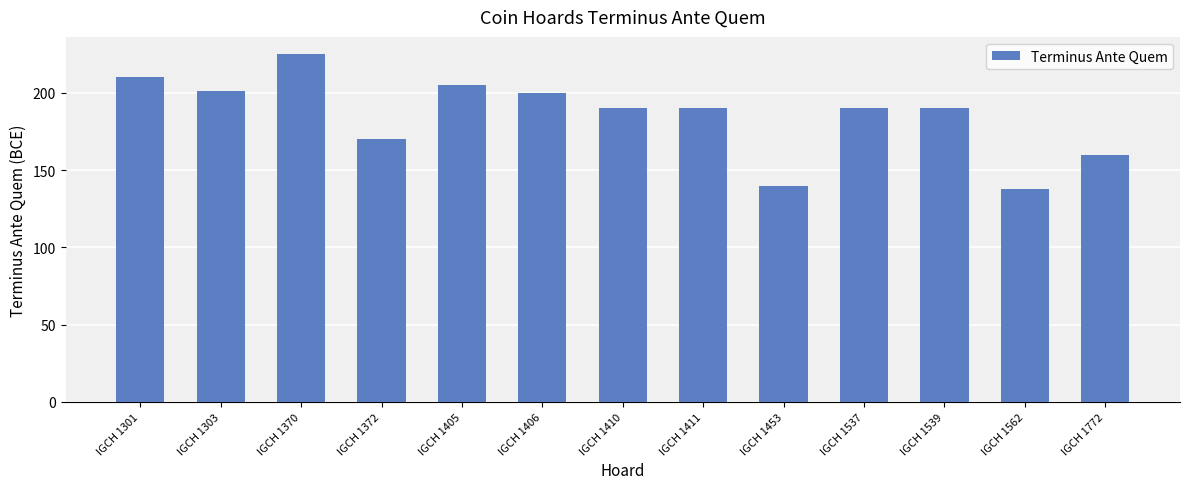

What is the change in value from IGCH 1303 to IGCH 1537?

-11